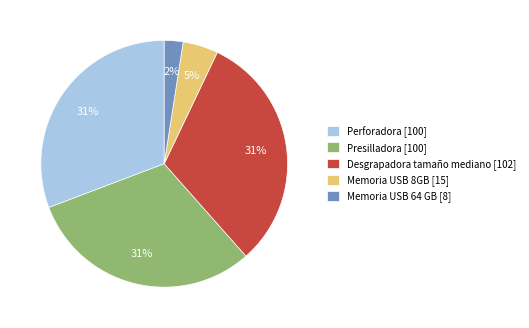

To the nearest percent, what portion does Presilladora [100] represent?

31%